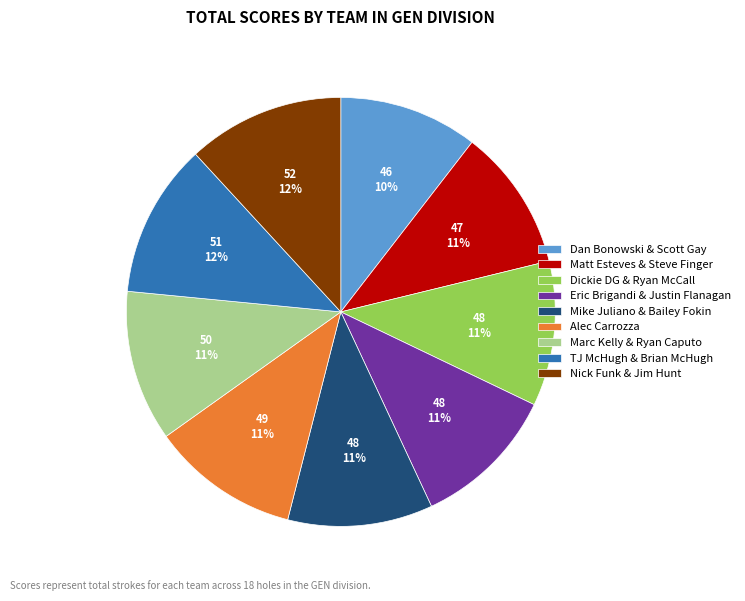

Approximately how many times larger is the value at Eric Brigandi & Justin Flanagan compared to Alec Carrozza?

1.0